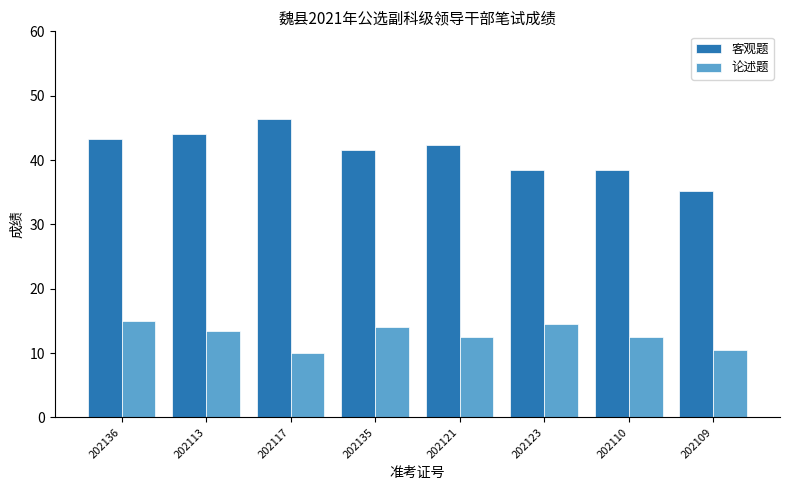

What is the spread (max minus min) of values at 202110?

25.9